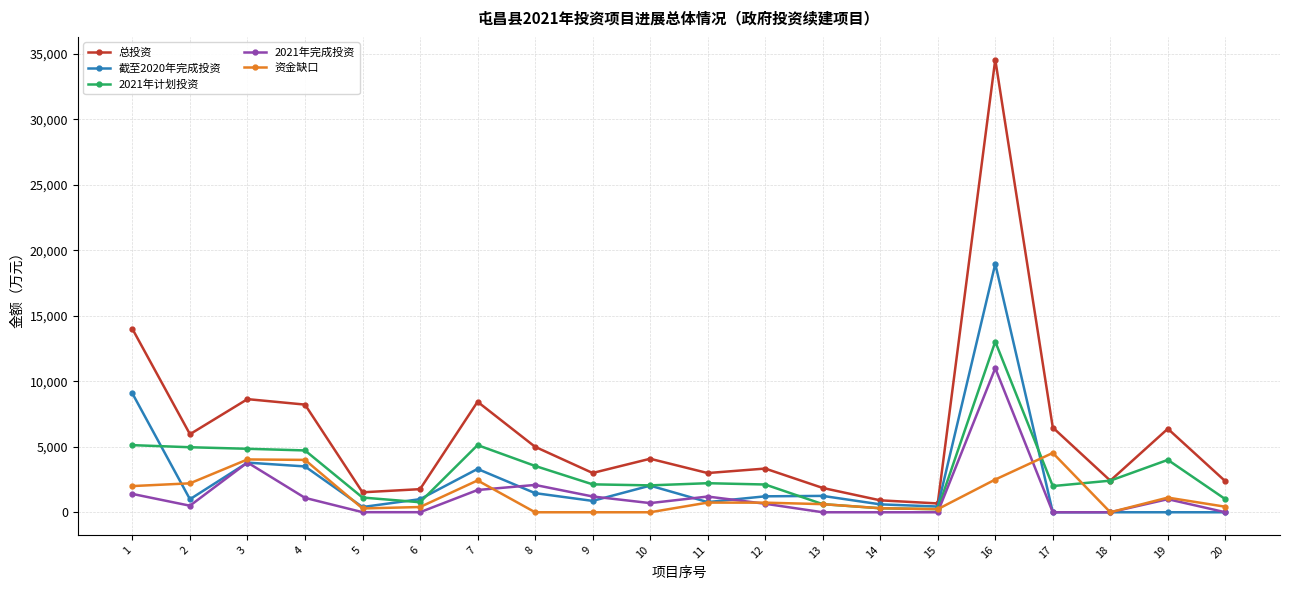

Is the value of 2021年完成投资 at 15 greater than the value of 截至2020年完成投资 at 6?

No